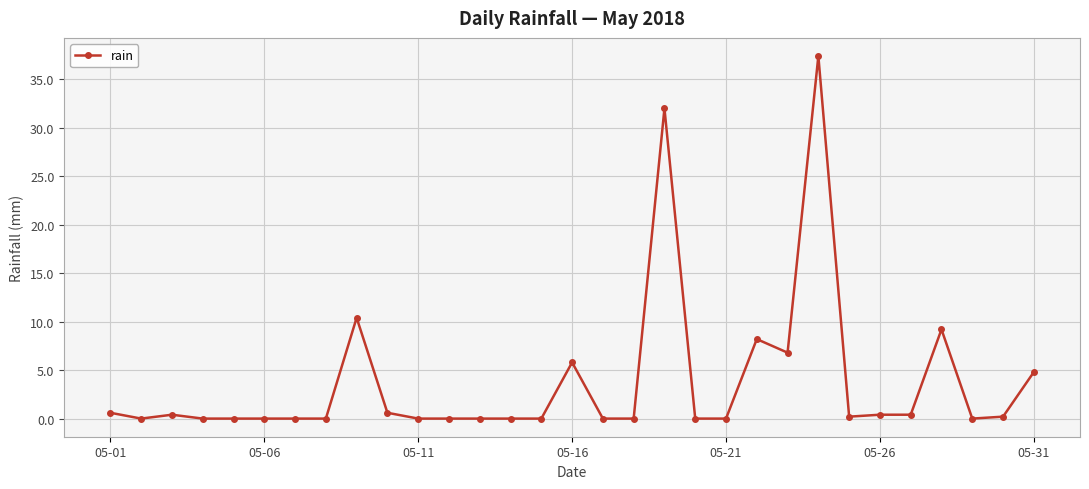

What is the maximum value shown in the chart?

37.4